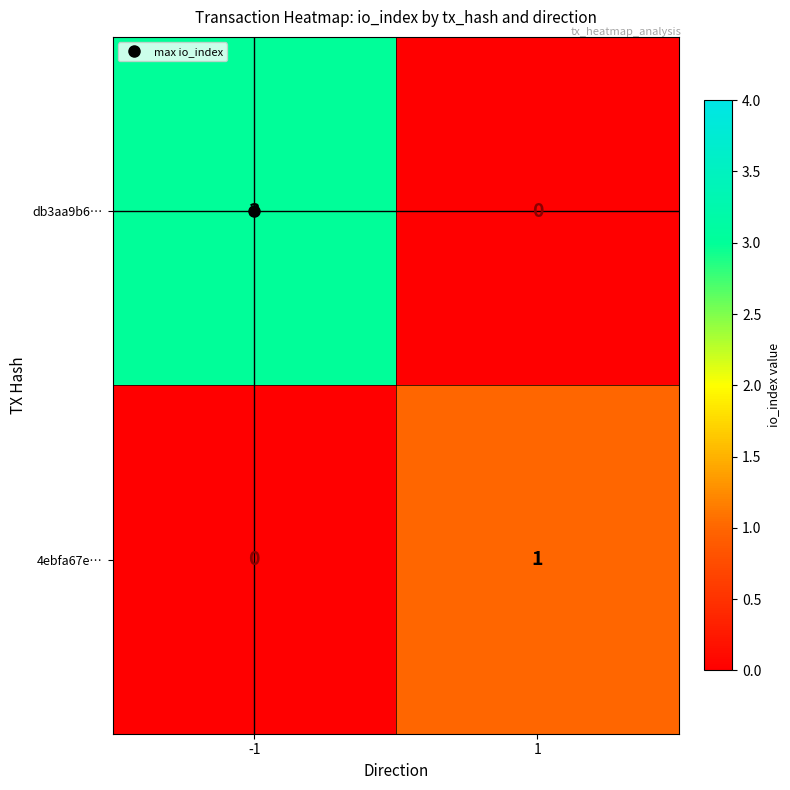

Where is 4ebfa67e… nearest to the value 0?

-1